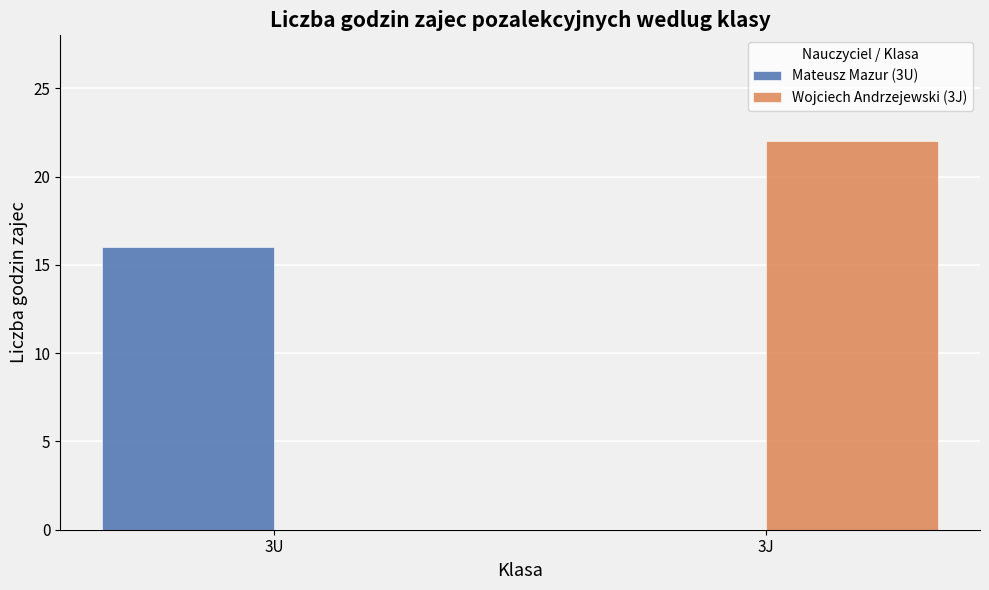

What is the total value across all series at 3U?

16